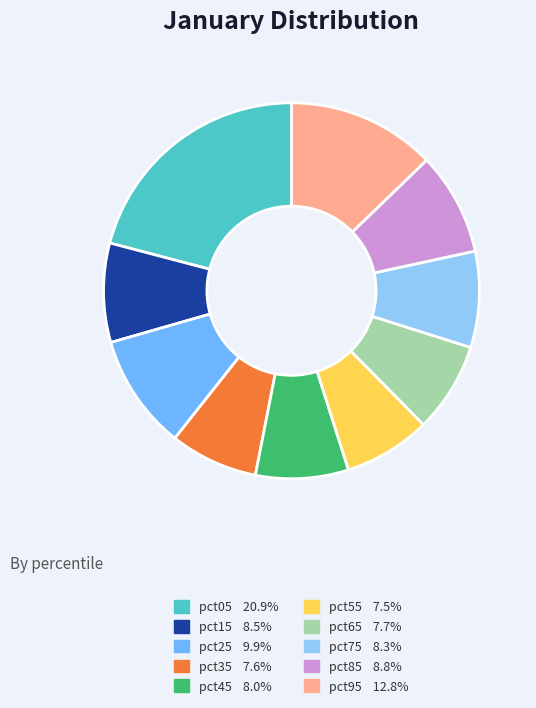

What is the largest slice in the pie chart?

pct05